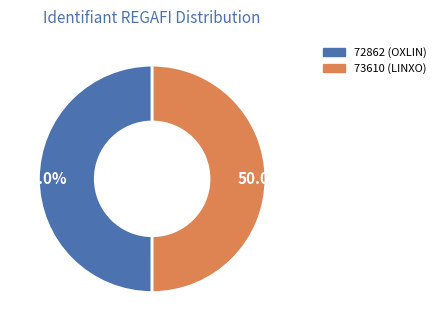

What is the majority slice?

73610 (LINXO)